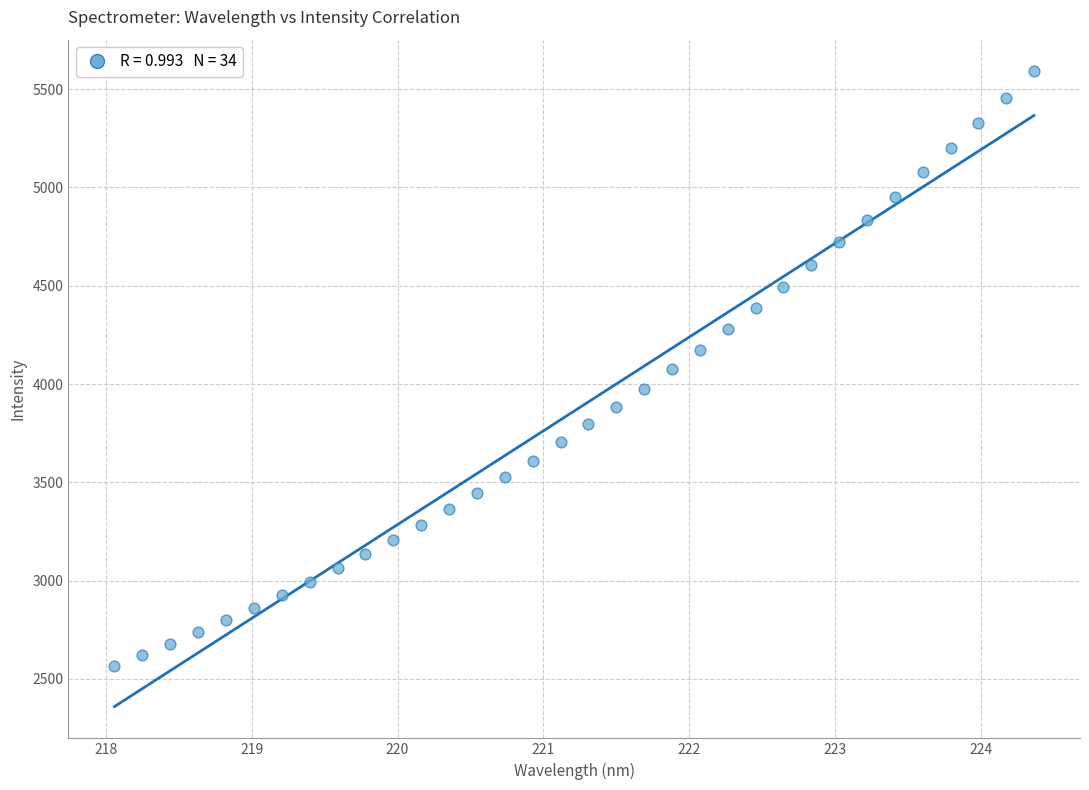

What is the range of X values (max minus min)?

6.3